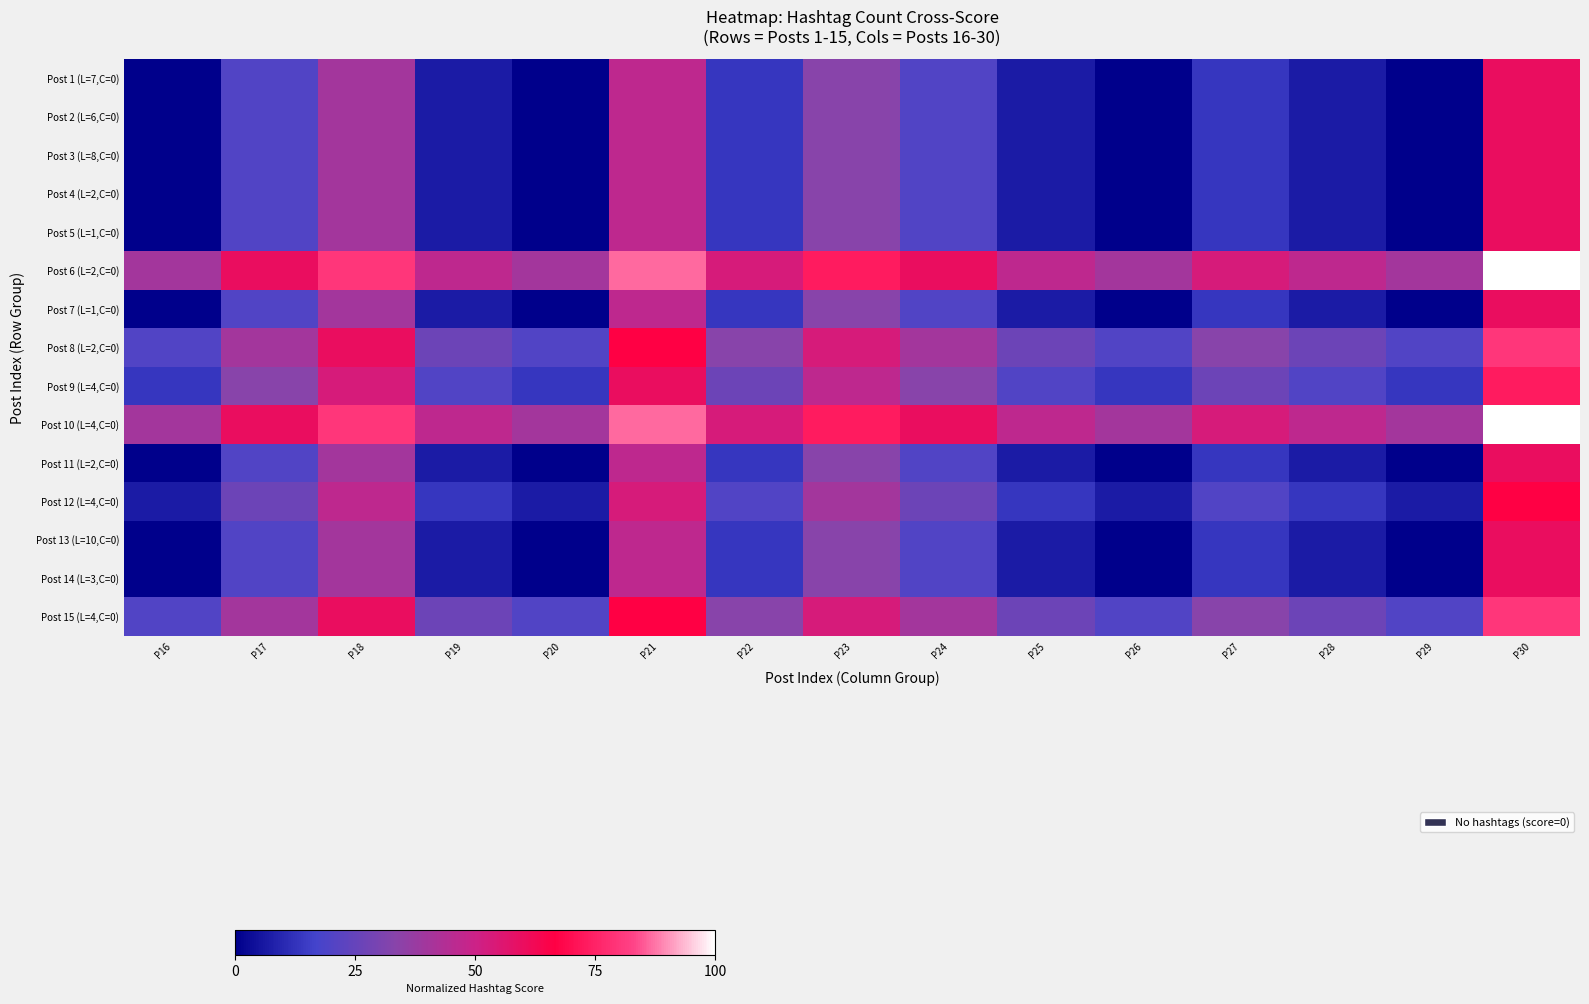

Reading left to right, extract all data points from this chart.

Post 1 (L=7,C=0): P16=0.0	P17=0.2	P18=0.4	P19=0.1	P20=0.0	P21=0.5	P22=0.1	P23=0.3	P24=0.2	P25=0.1	P26=0.0	P27=0.1	P28=0.1	P29=0.0	P30=0.6
Post 2 (L=6,C=0): P16=0.0	P17=0.2	P18=0.4	P19=0.1	P20=0.0	P21=0.5	P22=0.1	P23=0.3	P24=0.2	P25=0.1	P26=0.0	P27=0.1	P28=0.1	P29=0.0	P30=0.6
Post 3 (L=8,C=0): P16=0.0	P17=0.2	P18=0.4	P19=0.1	P20=0.0	P21=0.5	P22=0.1	P23=0.3	P24=0.2	P25=0.1	P26=0.0	P27=0.1	P28=0.1	P29=0.0	P30=0.6
Post 4 (L=2,C=0): P16=0.0	P17=0.2	P18=0.4	P19=0.1	P20=0.0	P21=0.5	P22=0.1	P23=0.3	P24=0.2	P25=0.1	P26=0.0	P27=0.1	P28=0.1	P29=0.0	P30=0.6
Post 5 (L=1,C=0): P16=0.0	P17=0.2	P18=0.4	P19=0.1	P20=0.0	P21=0.5	P22=0.1	P23=0.3	P24=0.2	P25=0.1	P26=0.0	P27=0.1	P28=0.1	P29=0.0	P30=0.6
Post 6 (L=2,C=0): P16=0.4	P17=0.6	P18=0.8	P19=0.5	P20=0.4	P21=0.9	P22=0.5	P23=0.7	P24=0.6	P25=0.5	P26=0.4	P27=0.5	P28=0.5	P29=0.4	P30=1.0
Post 7 (L=1,C=0): P16=0.0	P17=0.2	P18=0.4	P19=0.1	P20=0.0	P21=0.5	P22=0.1	P23=0.3	P24=0.2	P25=0.1	P26=0.0	P27=0.1	P28=0.1	P29=0.0	P30=0.6
Post 8 (L=2,C=0): P16=0.2	P17=0.4	P18=0.6	P19=0.3	P20=0.2	P21=0.7	P22=0.3	P23=0.5	P24=0.4	P25=0.3	P26=0.2	P27=0.3	P28=0.3	P29=0.2	P30=0.8
Post 9 (L=4,C=0): P16=0.1	P17=0.3	P18=0.5	P19=0.2	P20=0.1	P21=0.6	P22=0.3	P23=0.5	P24=0.3	P25=0.2	P26=0.1	P27=0.3	P28=0.2	P29=0.1	P30=0.7
Post 10 (L=4,C=0): P16=0.4	P17=0.6	P18=0.8	P19=0.5	P20=0.4	P21=0.9	P22=0.5	P23=0.7	P24=0.6	P25=0.5	P26=0.4	P27=0.5	P28=0.5	P29=0.4	P30=1.0
Post 11 (L=2,C=0): P16=0.0	P17=0.2	P18=0.4	P19=0.1	P20=0.0	P21=0.5	P22=0.1	P23=0.3	P24=0.2	P25=0.1	P26=0.0	P27=0.1	P28=0.1	P29=0.0	P30=0.6
Post 12 (L=4,C=0): P16=0.1	P17=0.3	P18=0.5	P19=0.1	P20=0.1	P21=0.5	P22=0.2	P23=0.4	P24=0.3	P25=0.1	P26=0.1	P27=0.2	P28=0.1	P29=0.1	P30=0.7
Post 13 (L=10,C=0): P16=0.0	P17=0.2	P18=0.4	P19=0.1	P20=0.0	P21=0.5	P22=0.1	P23=0.3	P24=0.2	P25=0.1	P26=0.0	P27=0.1	P28=0.1	P29=0.0	P30=0.6
Post 14 (L=3,C=0): P16=0.0	P17=0.2	P18=0.4	P19=0.1	P20=0.0	P21=0.5	P22=0.1	P23=0.3	P24=0.2	P25=0.1	P26=0.0	P27=0.1	P28=0.1	P29=0.0	P30=0.6
Post 15 (L=4,C=0): P16=0.2	P17=0.4	P18=0.6	P19=0.3	P20=0.2	P21=0.7	P22=0.3	P23=0.5	P24=0.4	P25=0.3	P26=0.2	P27=0.3	P28=0.3	P29=0.2	P30=0.8